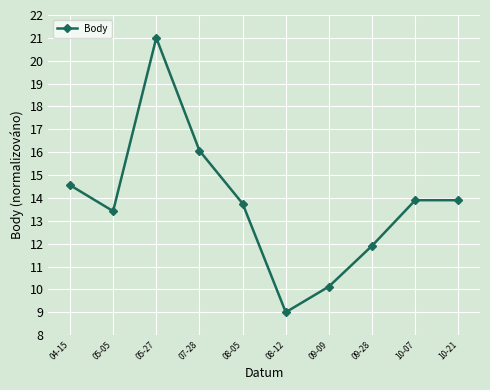

Which label corresponds to the largest value in the chart?

05-27